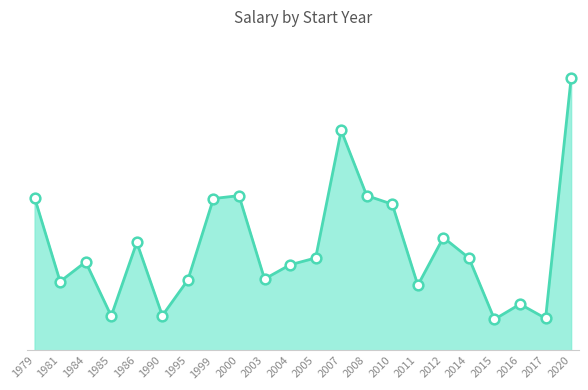

What is the greatest value displayed?

7000